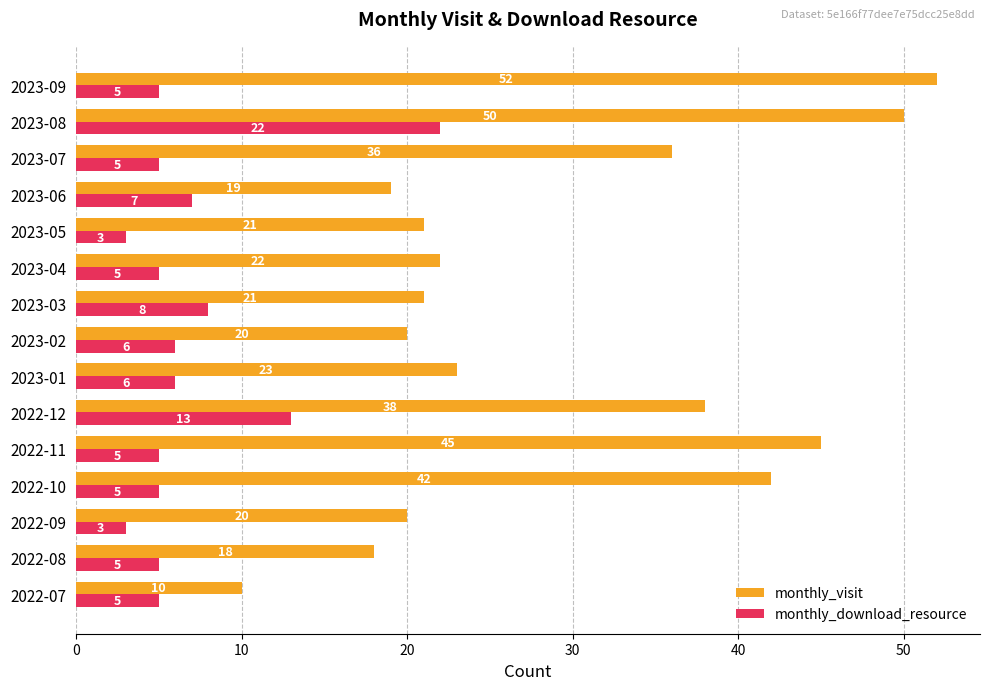

What is the average value of the monthly_visit series?

29